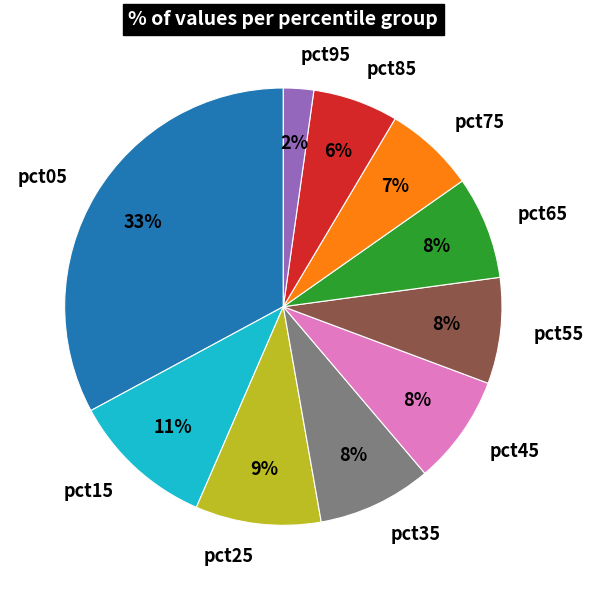

Between pct75 and pct55, which is larger?

pct55